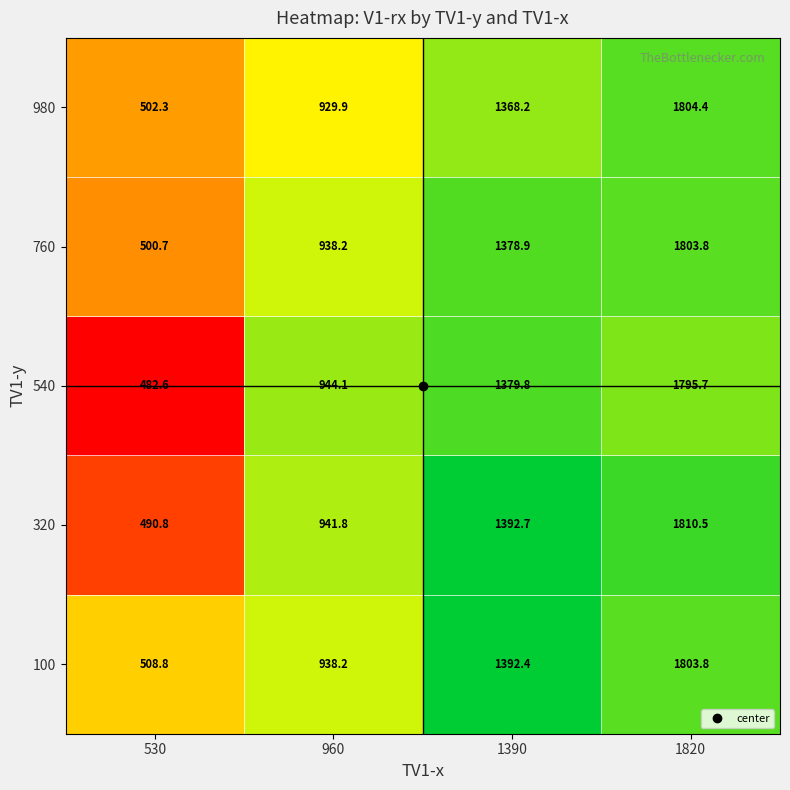

What is the difference between the 320 values at 1820 and 530?

1319.7